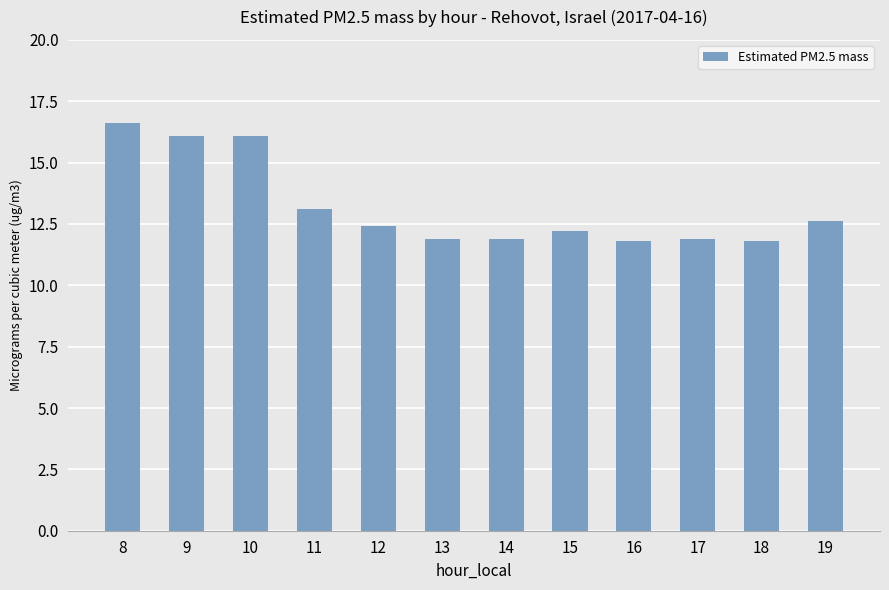

Where is the data nearest to the value 14?

11